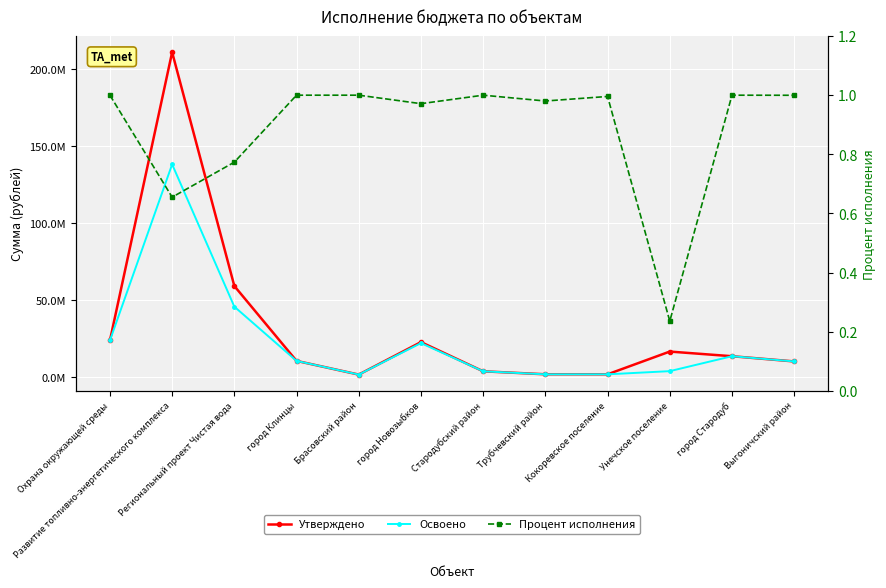

What position from the left is Унечское поселение?

10